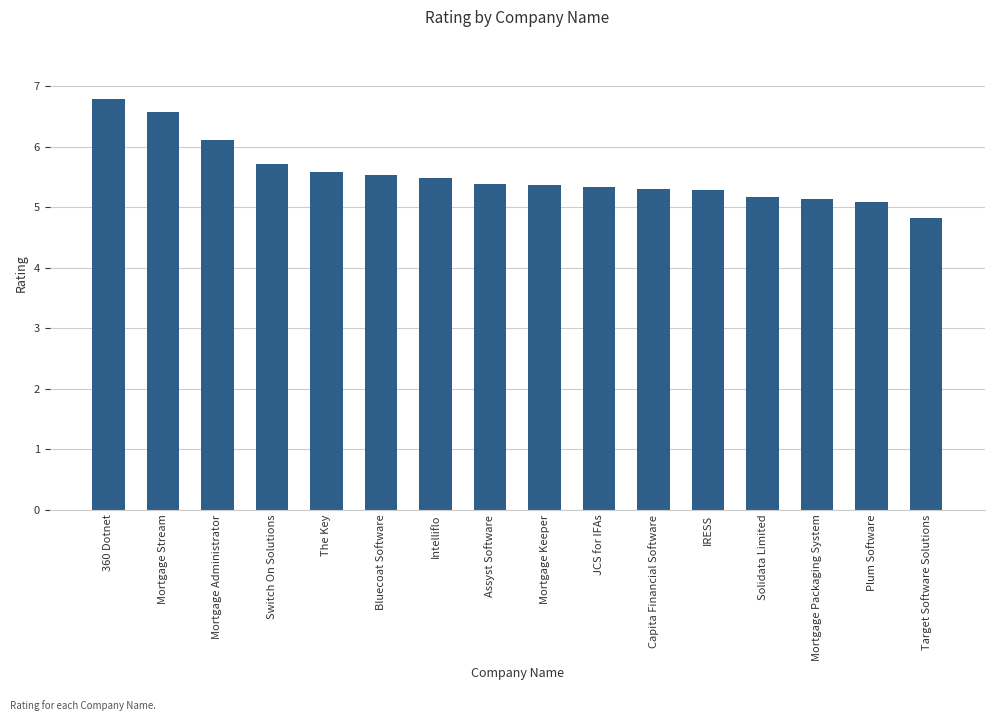

True or false: the data shows 3.5 at Mortgage Packaging System.

False